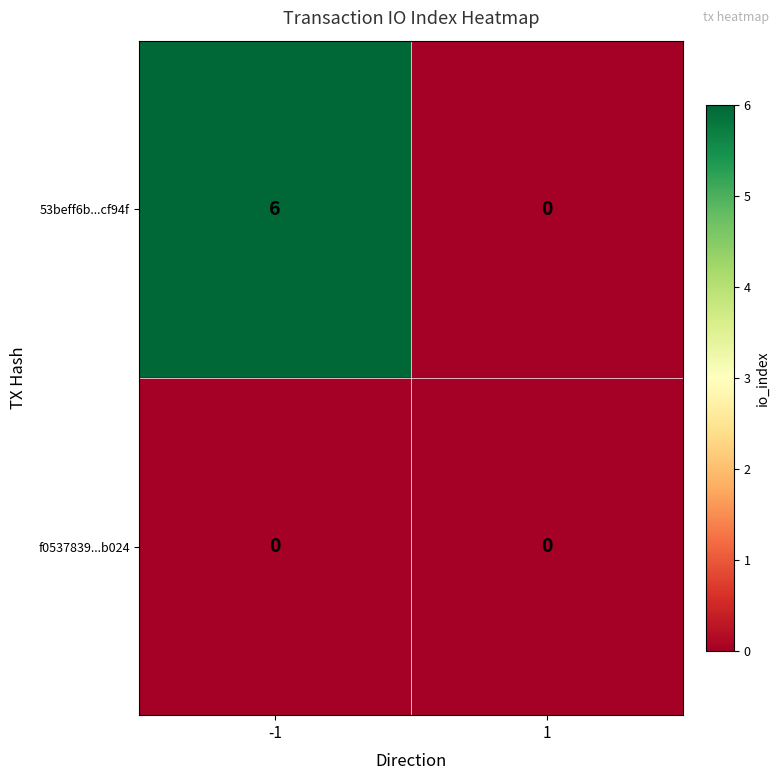

Which series changed the most between -1 and 1?

53beff6b...cf94f